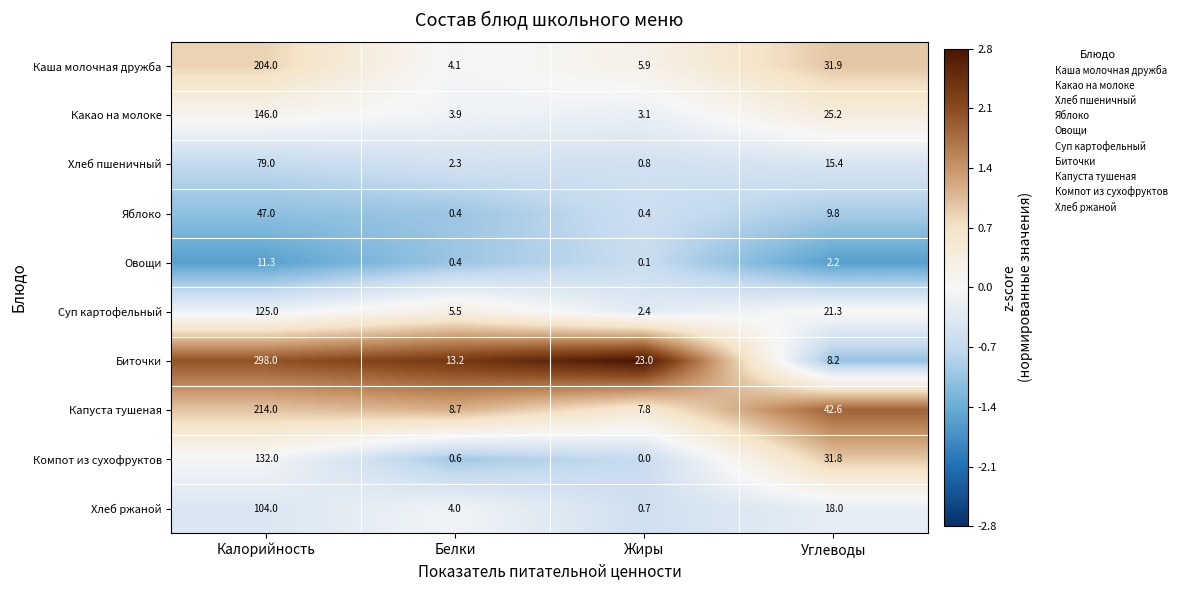

What is the lowest value of the Суп картофельный series?

2.4